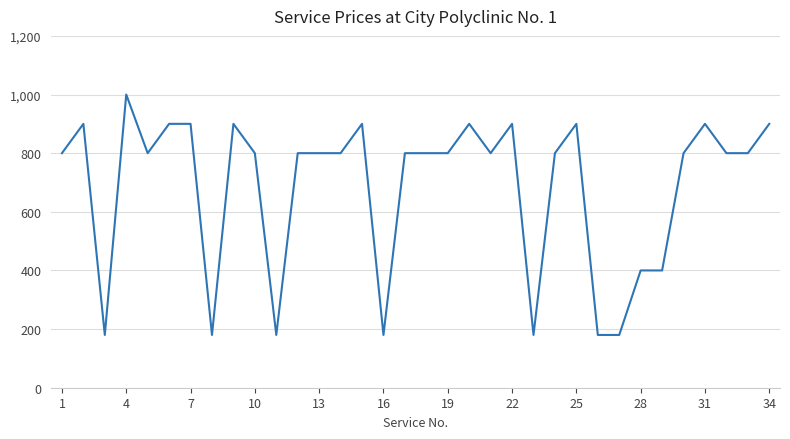

What is the difference between the second highest and second lowest values?

720